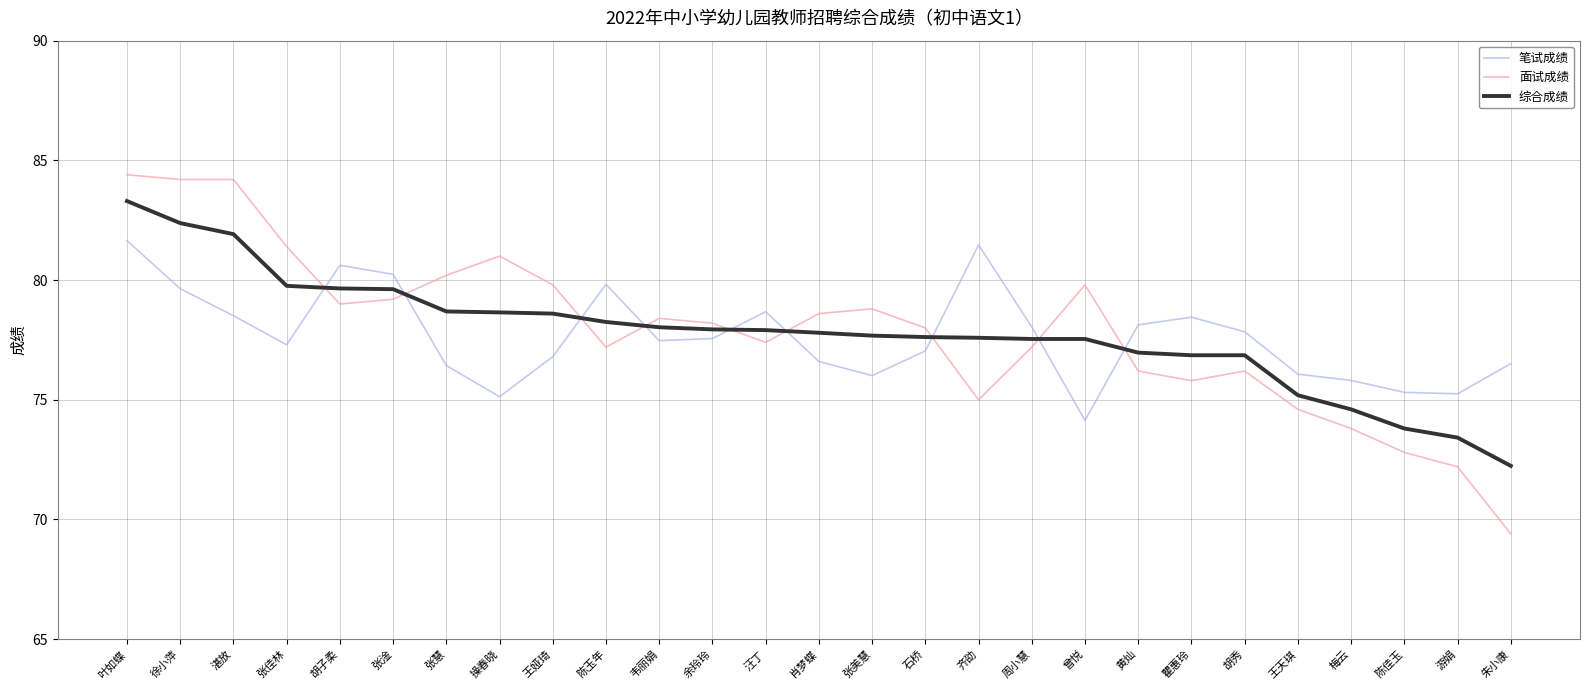

What is the difference between the maximum and minimum values in the 面试成绩 series?

15.0